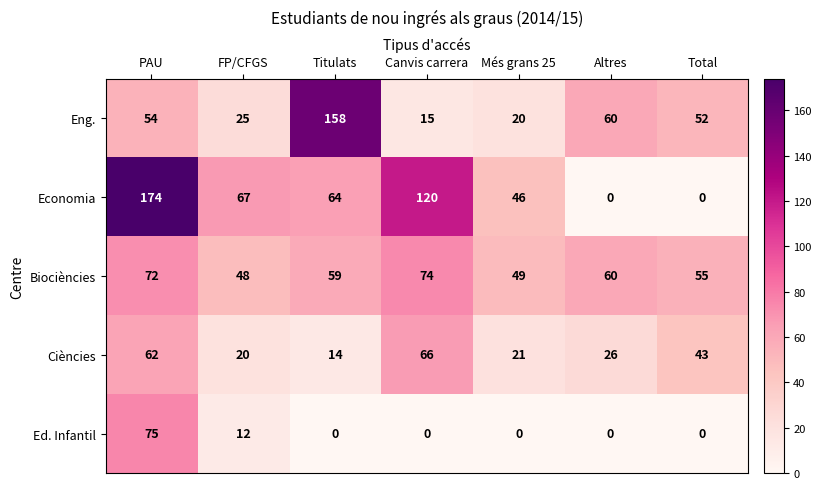

What is the total value across all series at Canvis carrera?

275